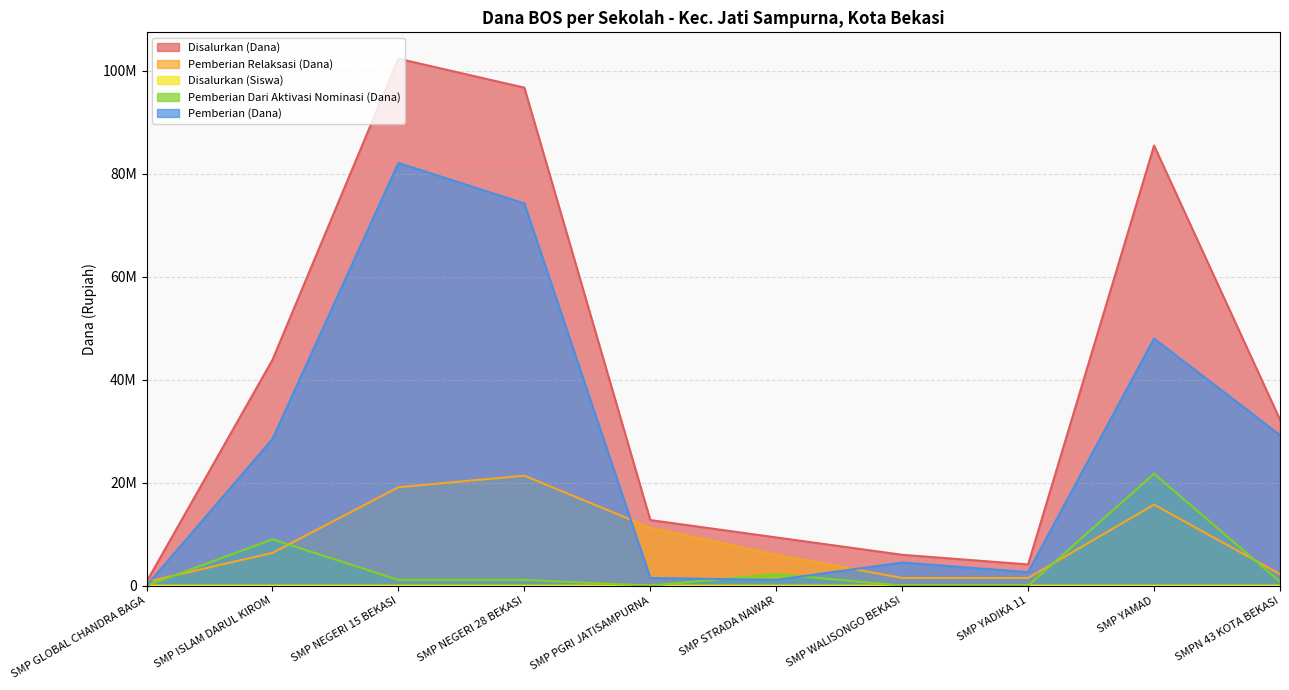

What is the highest value of the Pemberian Relaksasi (Dana) series?

21375000